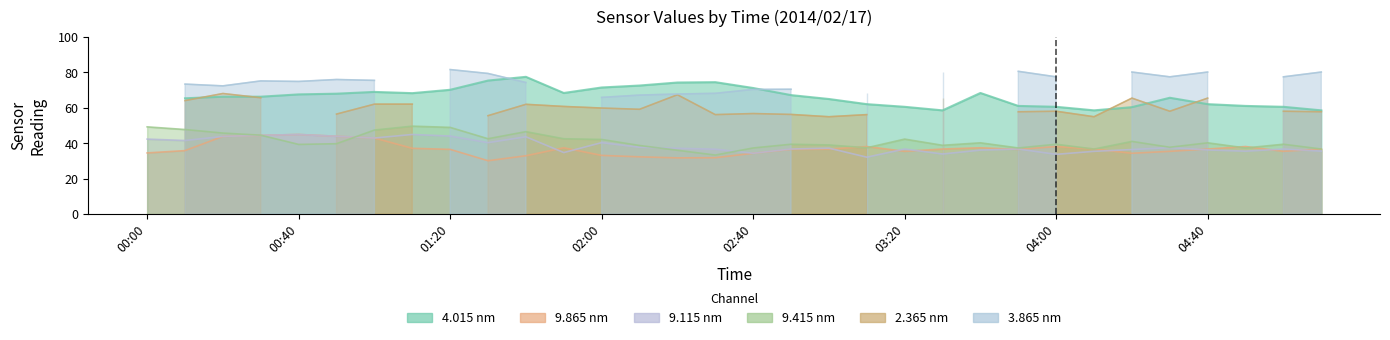

How many times do   9.415 and   9.865 cross each other?

6